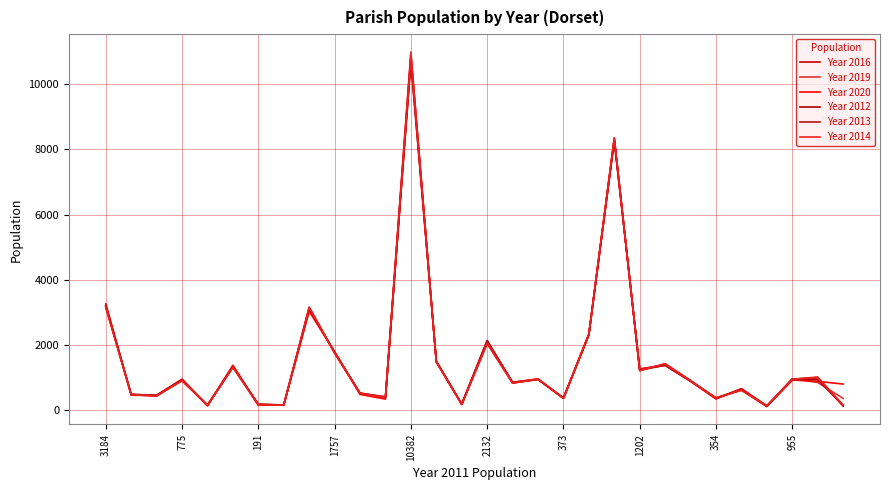

True or false: Year 2013 has more than 0 interior local peaks.

True